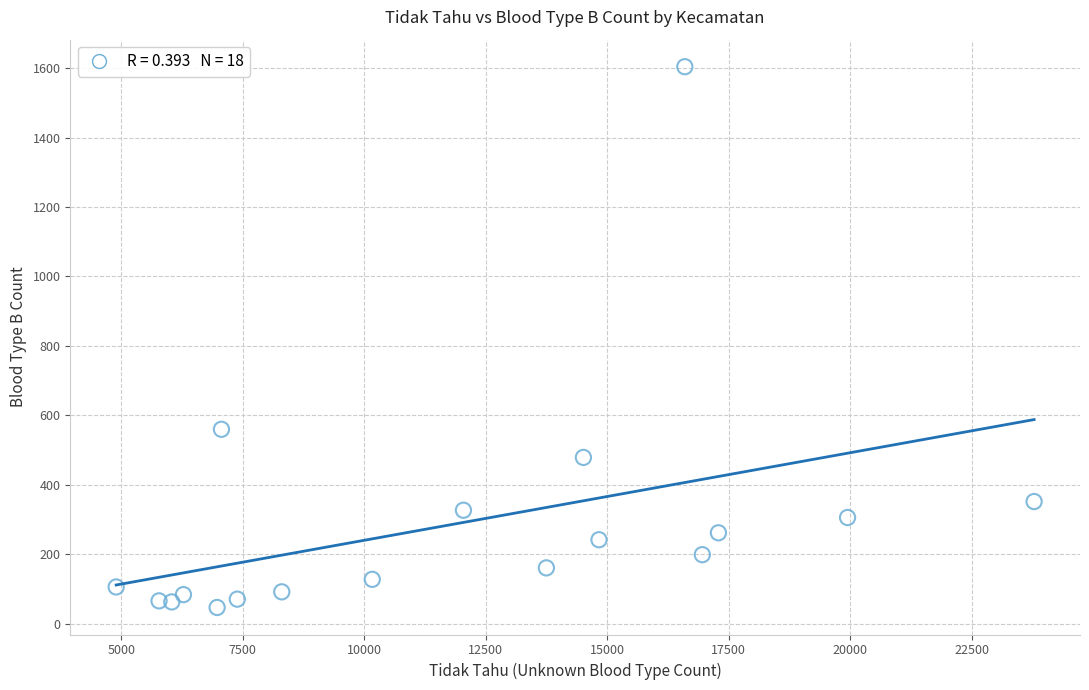

What Y value in the scatter plot is closest to 825?

560